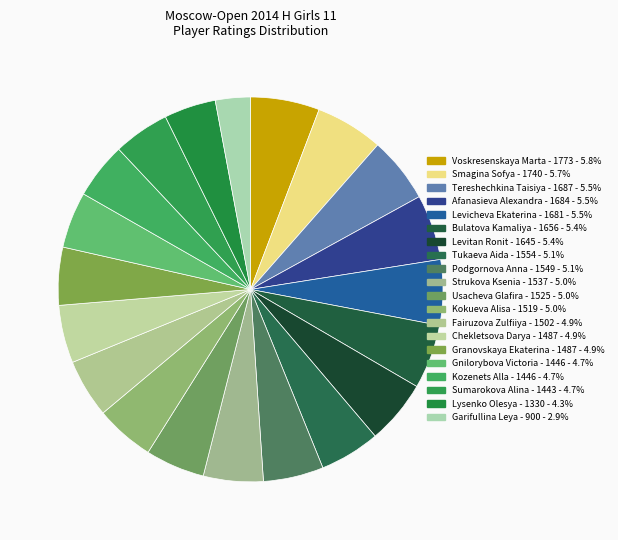

Is Lysenko Olesya - 1330 the majority of the pie?

No